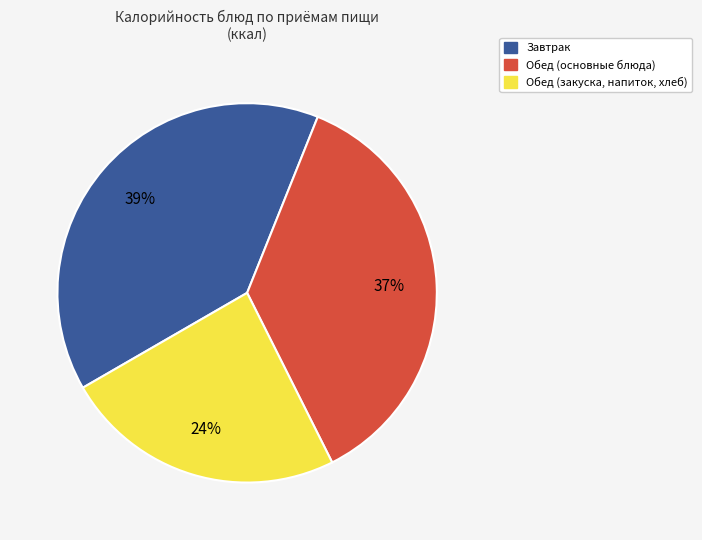

Count the number of slices in the pie.

3